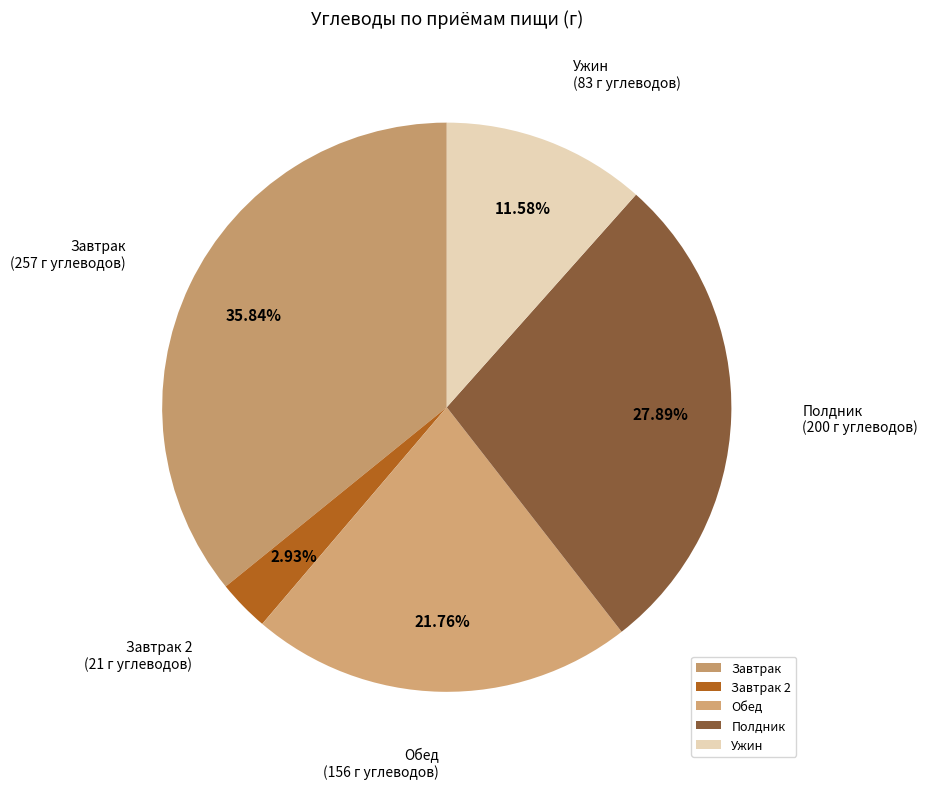

Rank the categories by value from highest to lowest.

Завтрак, Полдник, Обед, Ужин, Завтрак 2